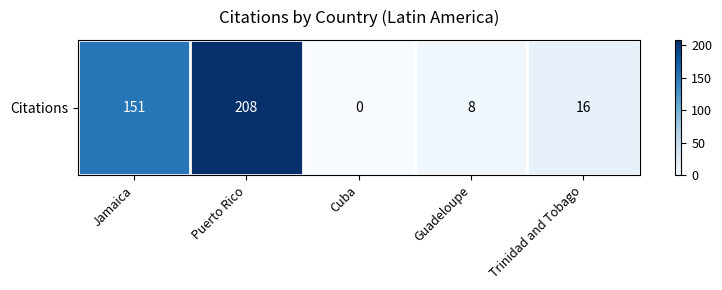

What is the change in value from Jamaica to Puerto Rico?

+57